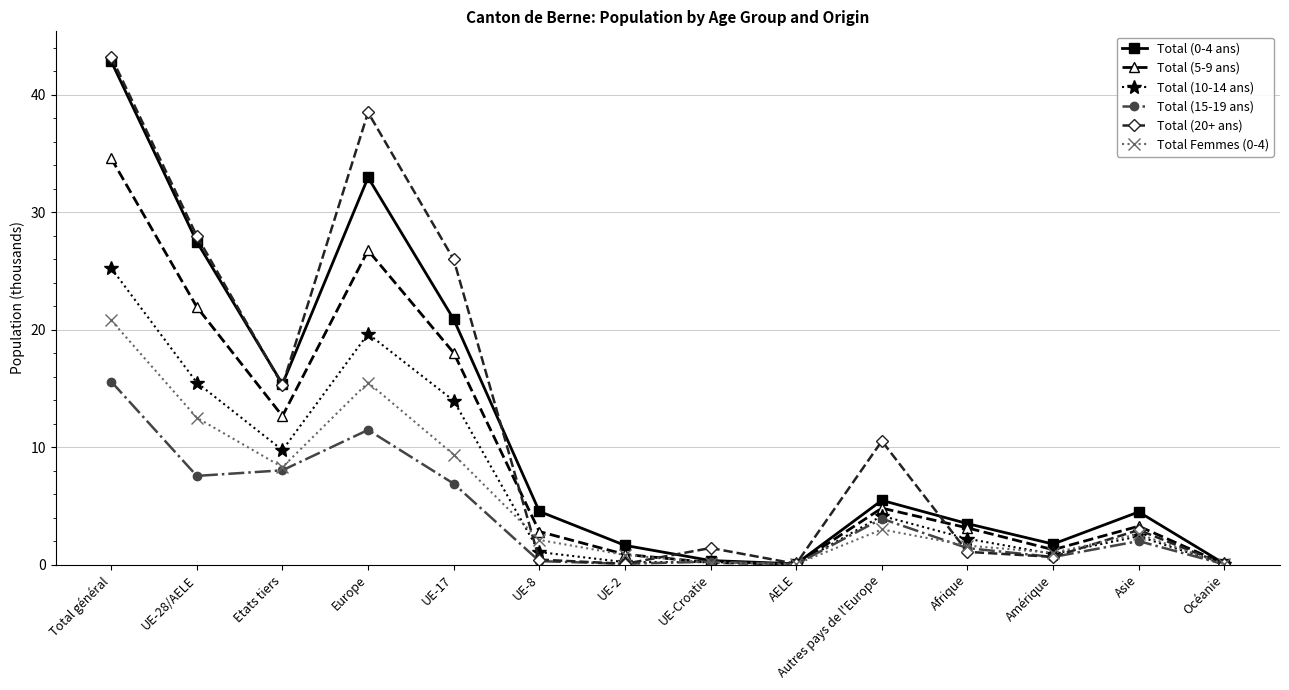

At which category does Total Femmes (0-4) reach its first local peak?

Europe